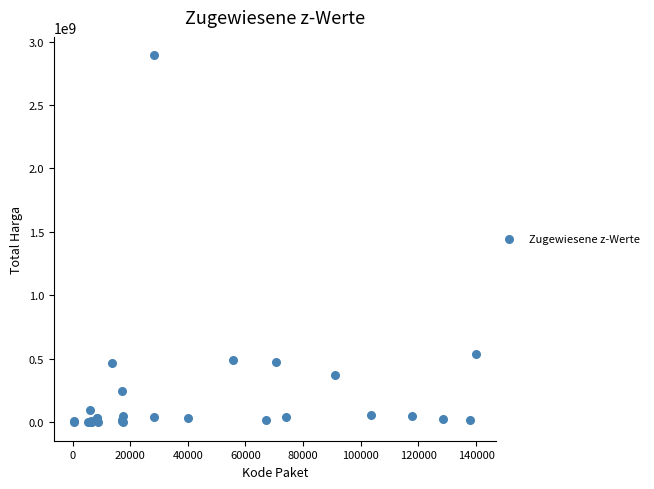

What Y value in the scatter plot is closest to 1446100000?

541071000